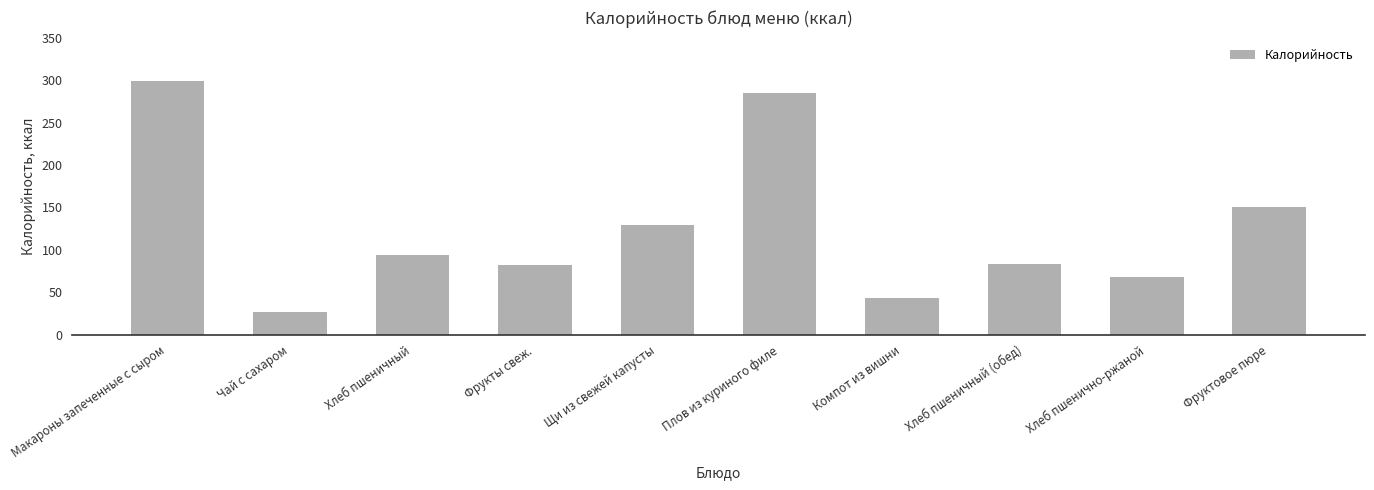

What is the change in value from Хлеб пшеничный (обед) to Фруктовое пюре?

+67